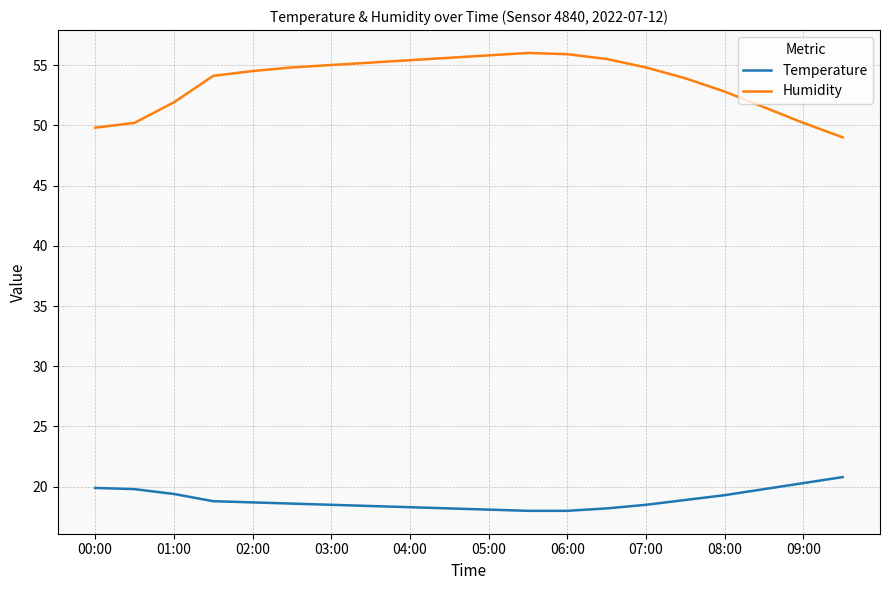

True or false: Temperature and Humidity intersect in this chart.

False